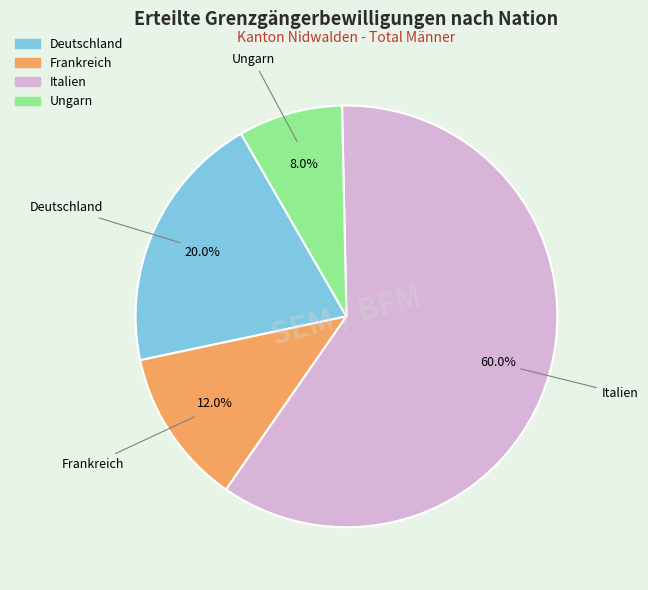

What percentage is the Ungarn slice, to the nearest percent?

8%